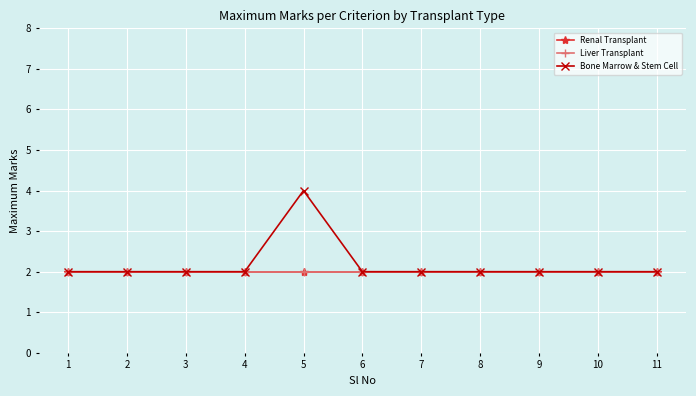

What is the value of the Renal Transplant point at the 1st from the left?

2